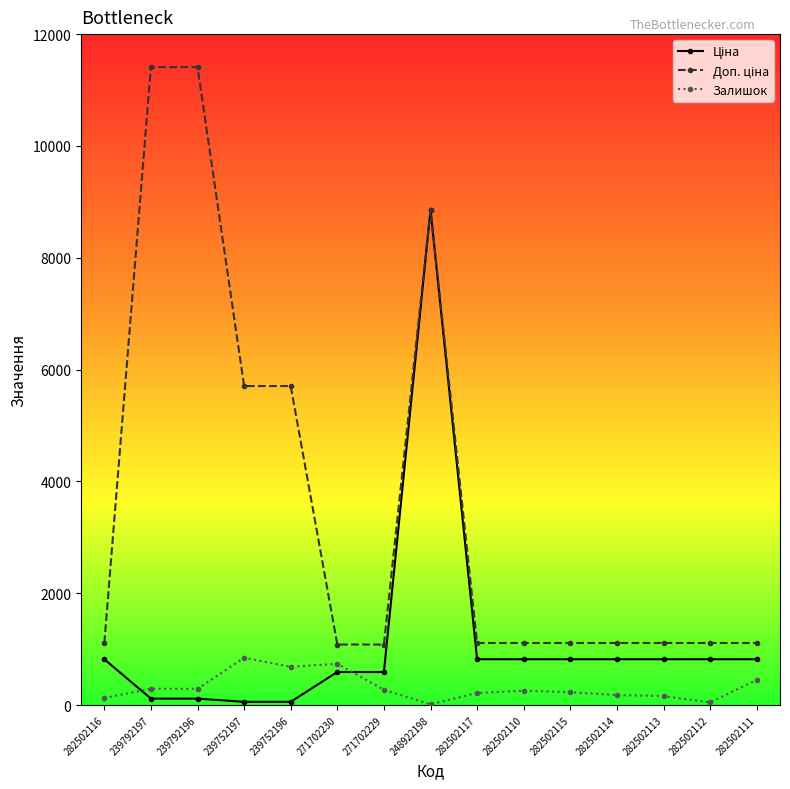

What is the difference between the highest and lowest values at 271702230?

491.7